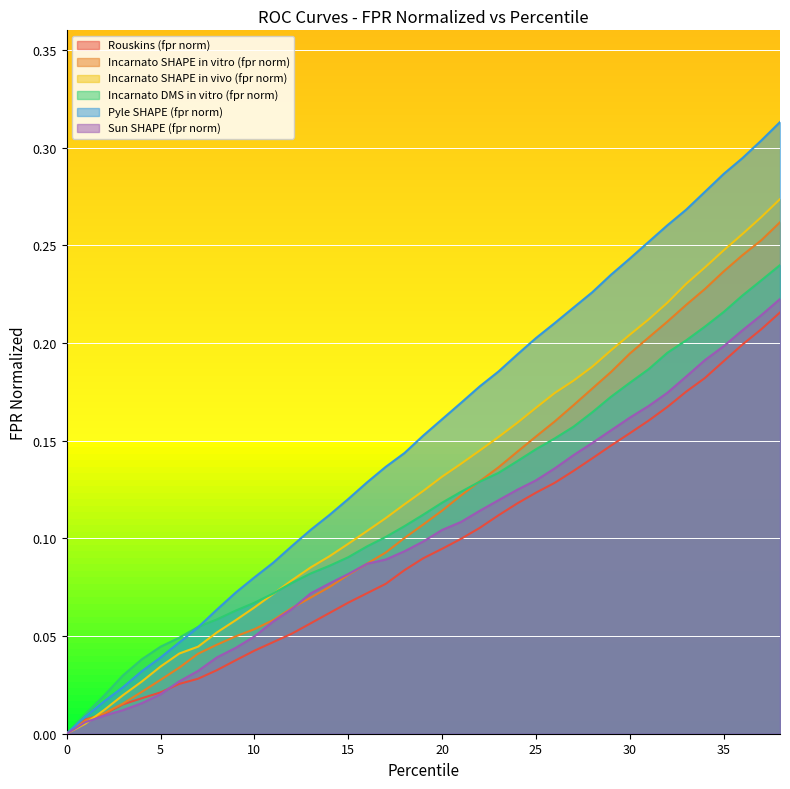

How many series are shown in this chart?

6